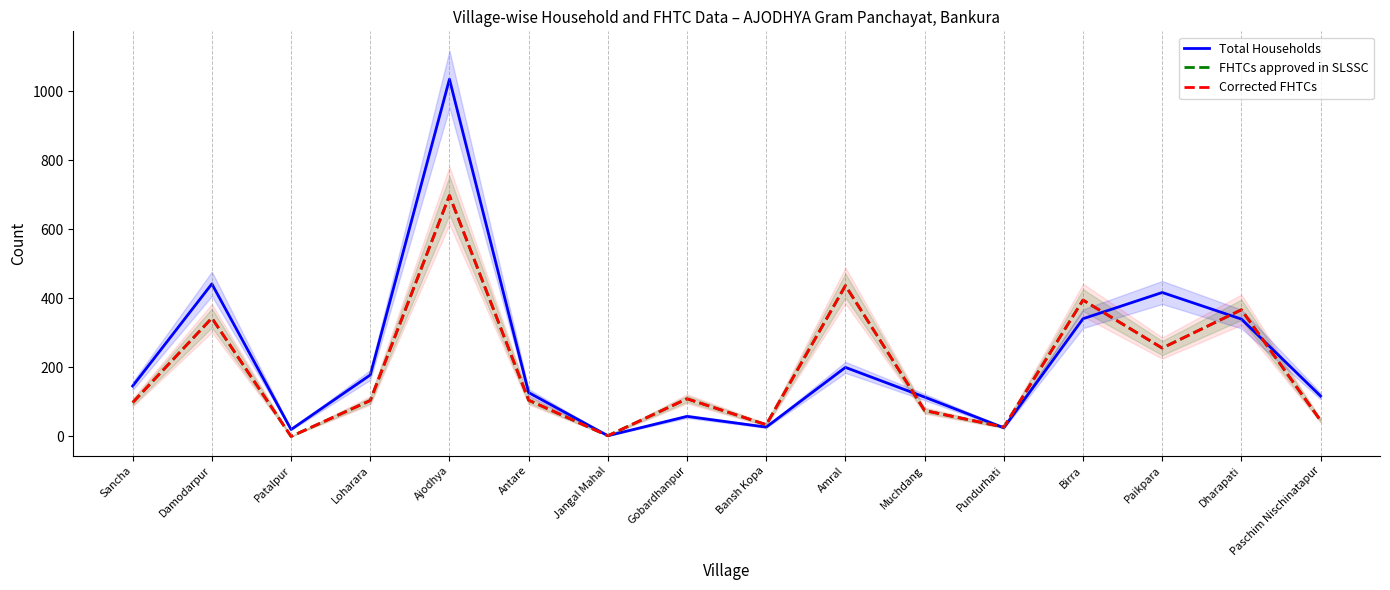

Rank the series at Pundurhati from lowest to highest value.

Total Households, FHTCs approved in SLSSC, Corrected FHTCs